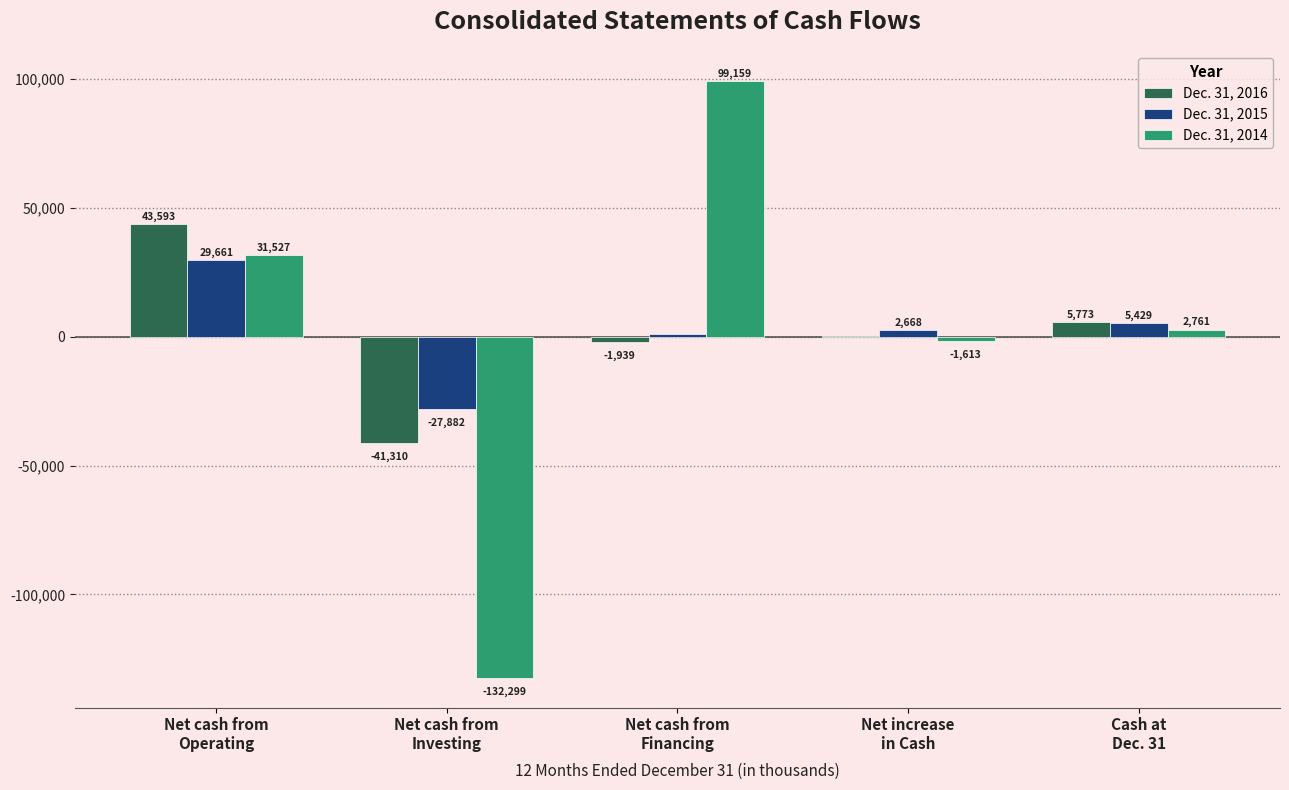

Are the bars horizontal?

No